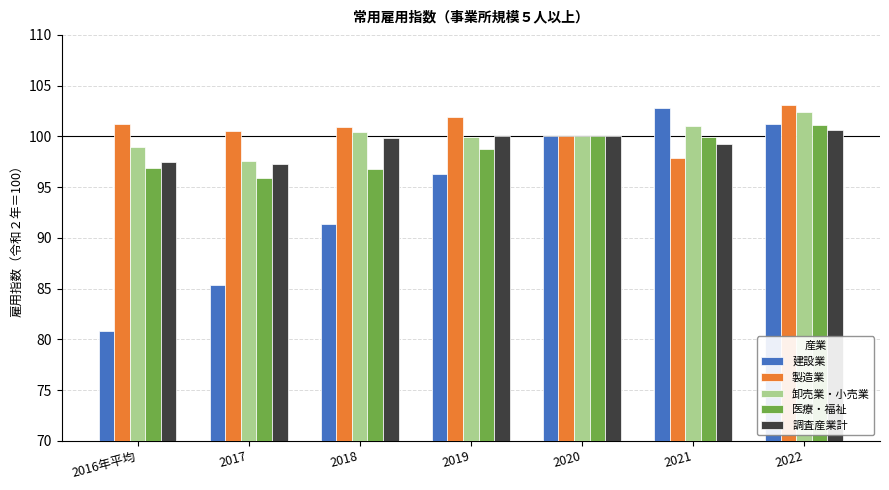

The value of 調査産業計 at 2017 is 97.3. True or false?

True